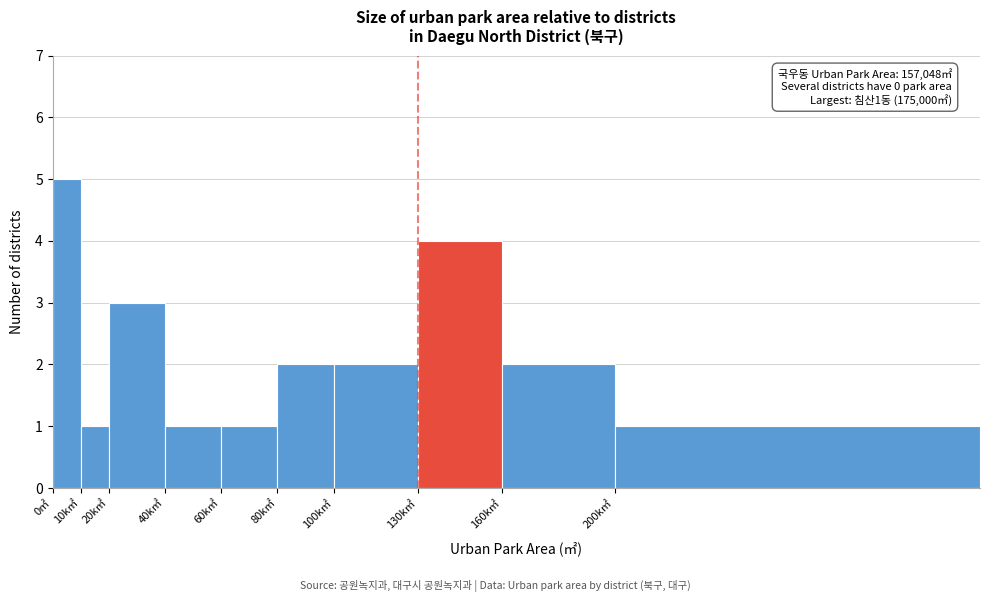

Reading left to right, what are all the values shown in this chart?

5	1	3	1	1	2	2	4	2	1